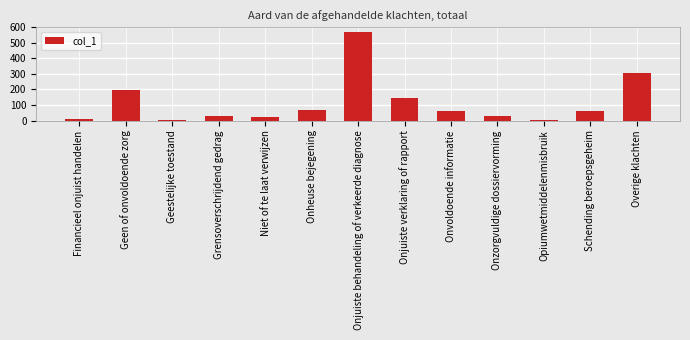

Count the number of data series in this chart.

1